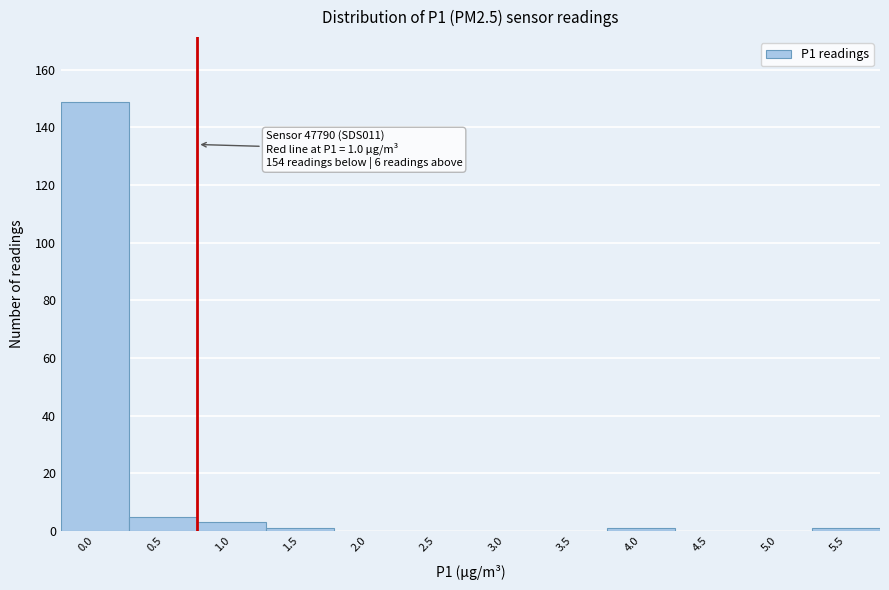

Reading left to right, transcribe all the data shown in this chart.

0.0=149	0.5=5	1.0=3	1.5=1	2.0=0	2.5=0	3.0=0	3.5=0	4.0=1	4.5=0	5.0=0	5.5=1